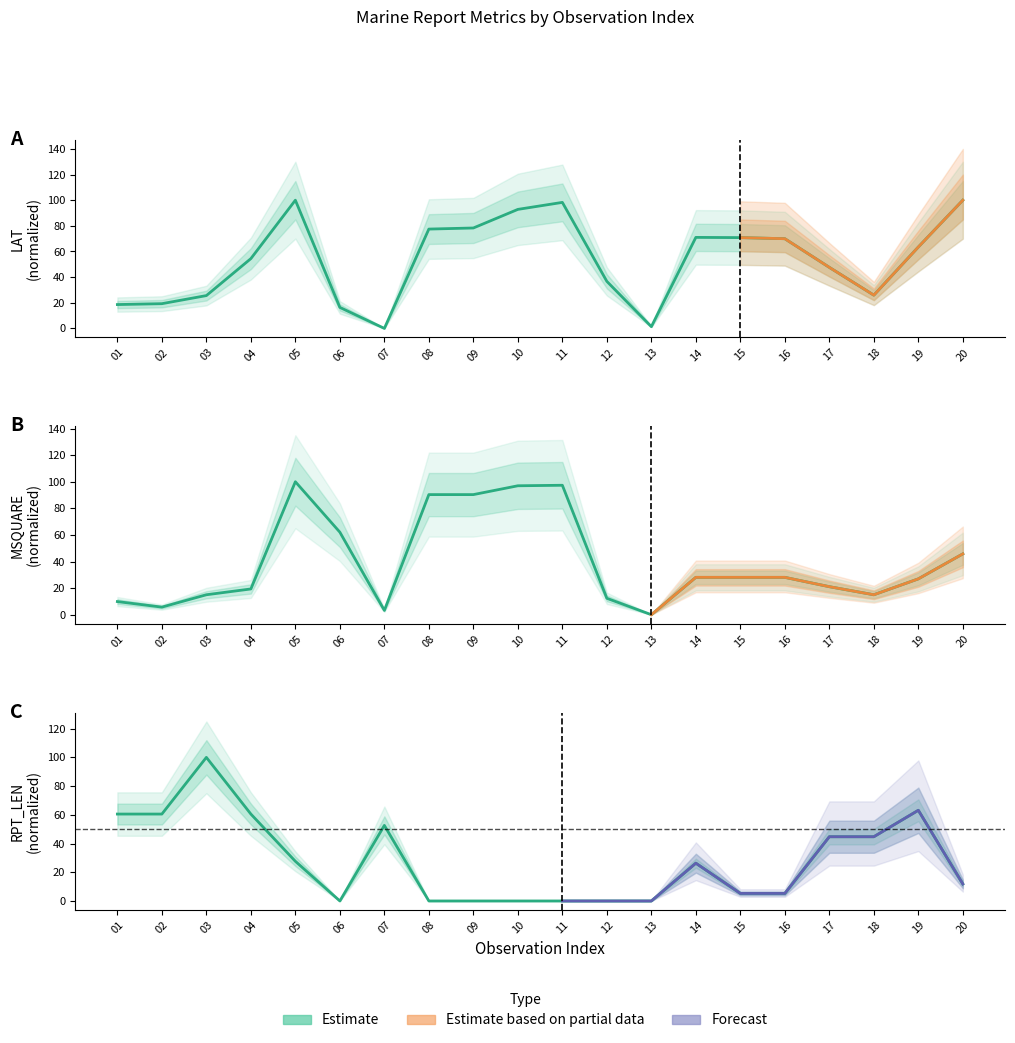

What is the difference between the second highest and minimum values in the MSQUARE series?

97.3